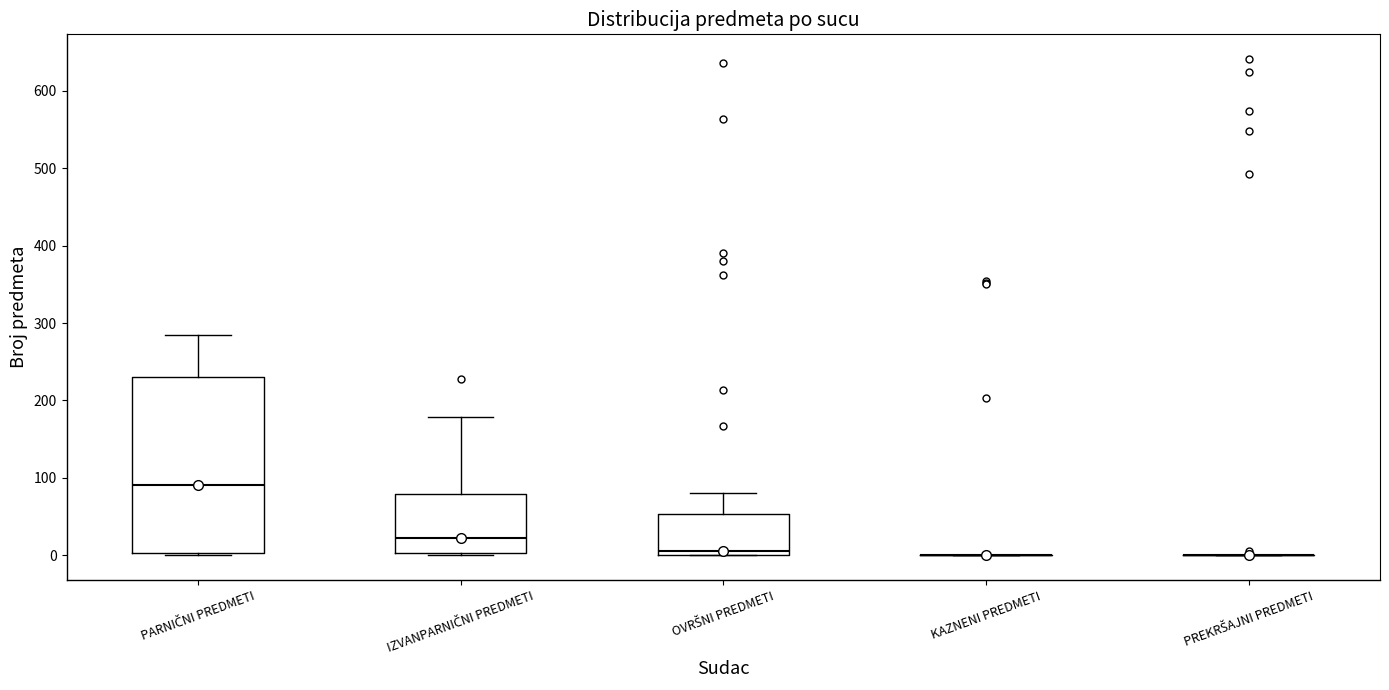

Reading left to right, transcribe this box plot: for each box, give where its median line is, the range the box spans, and where its two whiskers end, as read against the y-axis. The values are not printed on the chart, so give them approximately, as read against the axis.

PARNIČNI PREDMETI: median 90, box 0 to 230, whiskers 0 (just below the box's lower edge) to 280
IZVANPARNIČNI PREDMETI: median 20, box 0 to 80, whiskers 0 (just below the box's lower edge) to 180
OVRŠNI PREDMETI: median 10, box 0 to 50, whiskers 0 to 80
KAZNENI PREDMETI: box collapsed to a line at 0, whiskers 0 to 0
PREKRŠAJNI PREDMETI: box collapsed to a line at 0, whiskers 0 to 0